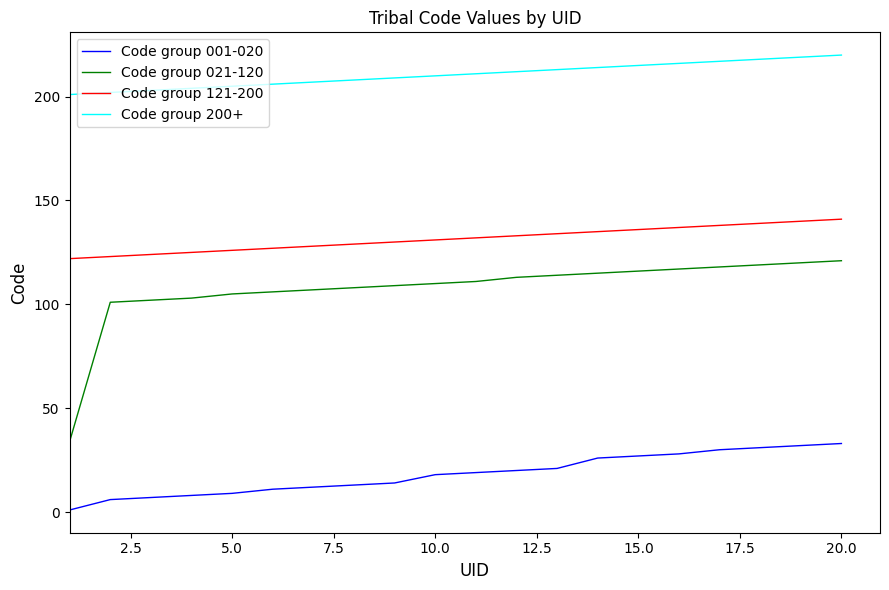

Which series has the largest total across all categories?

Code group 200+